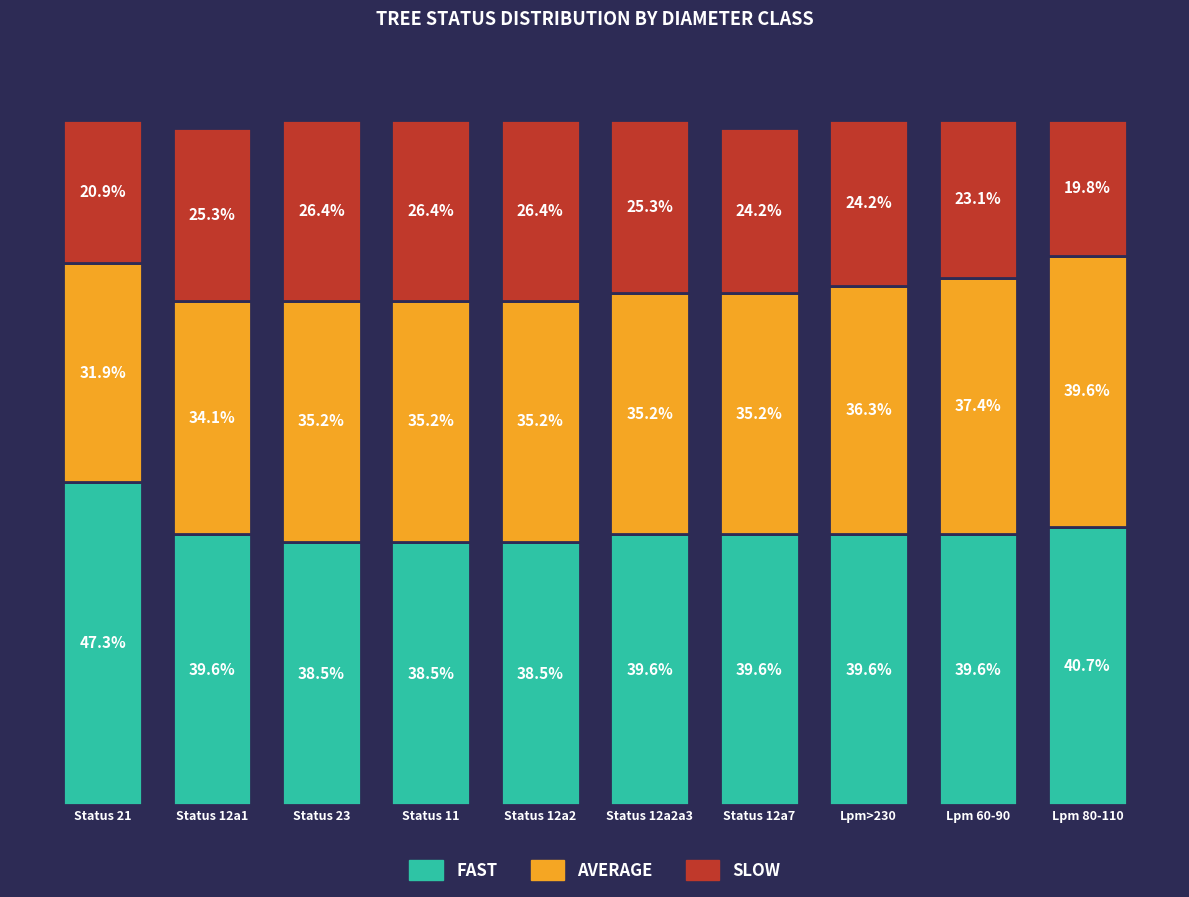

At which label does FAST reach its peak?

Status 21